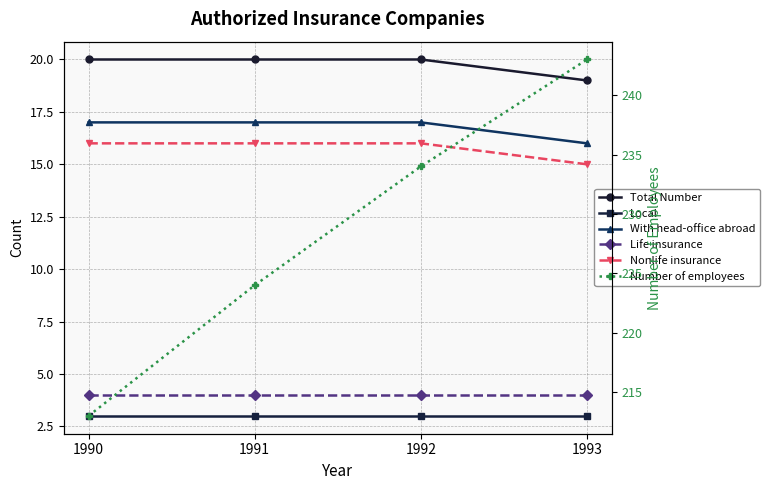

Count the number of data series in this chart.

6